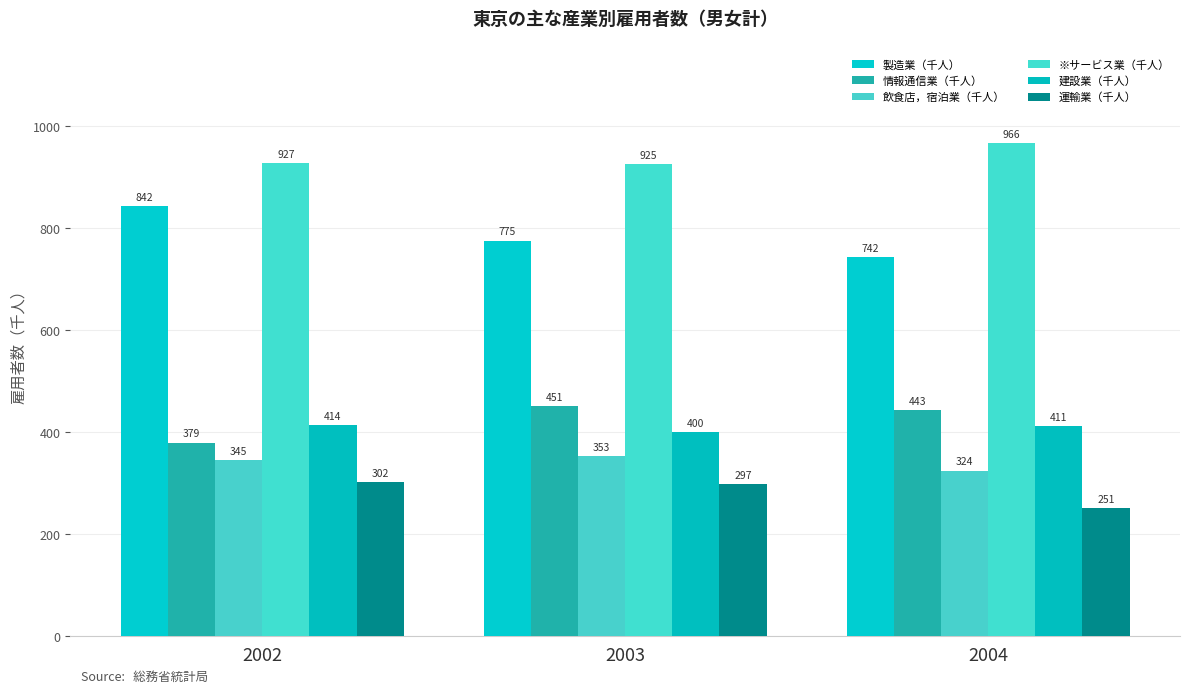

Reading left to right, extract all data points from this chart.

製造業（千人）: 842	775	742
情報通信業（千人）: 379	451	443
飲食店，宿泊業（千人）: 345	353	324
※サービス業（千人）: 927	925	966
建設業（千人）: 414	400	411
運輸業（千人）: 302	297	251